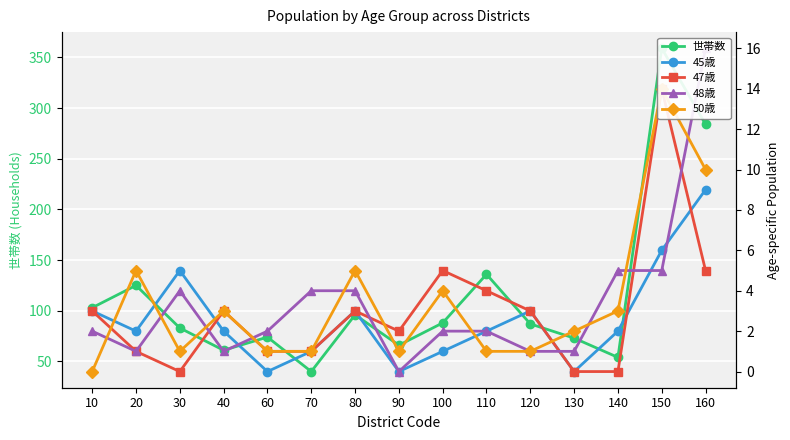

How many data points does each series have?

15